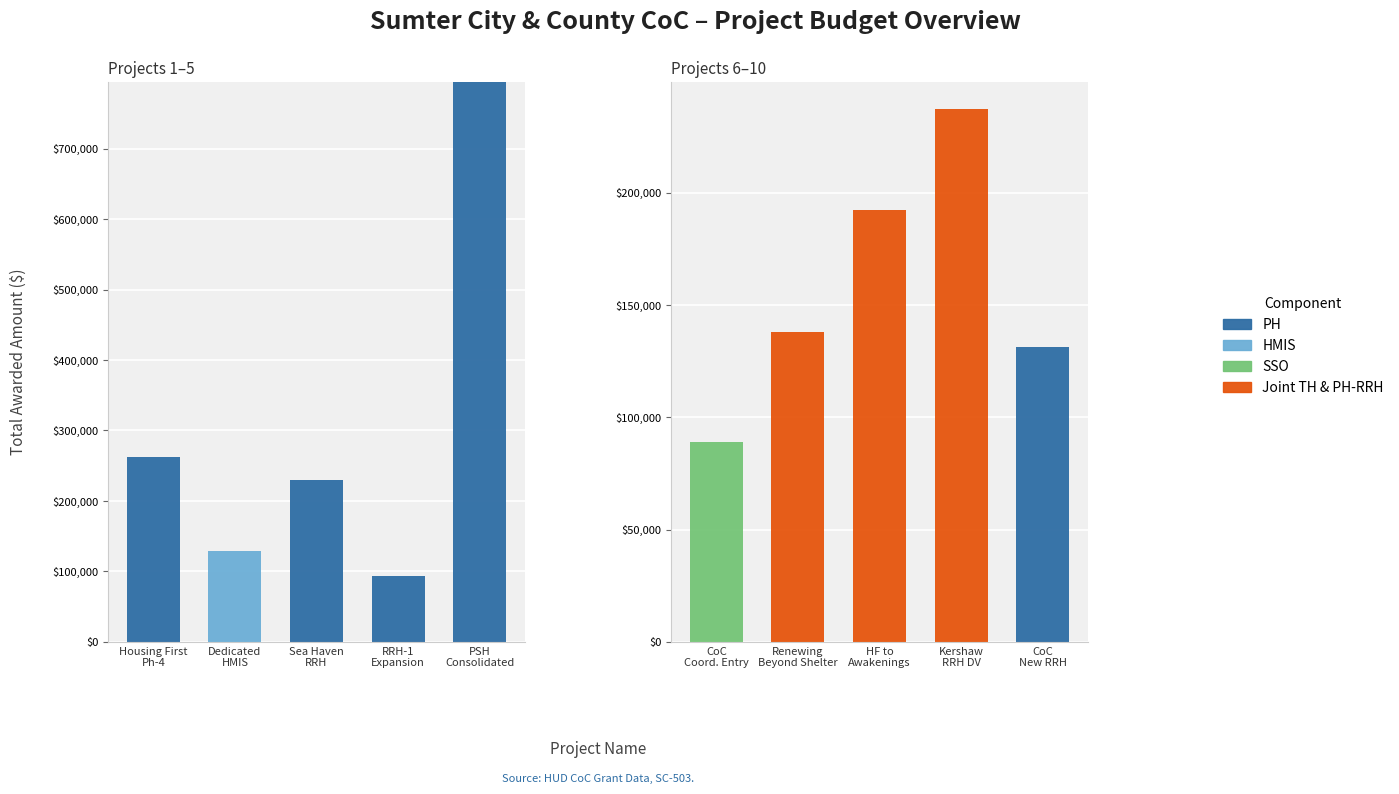

How many groups of bars are there?

5